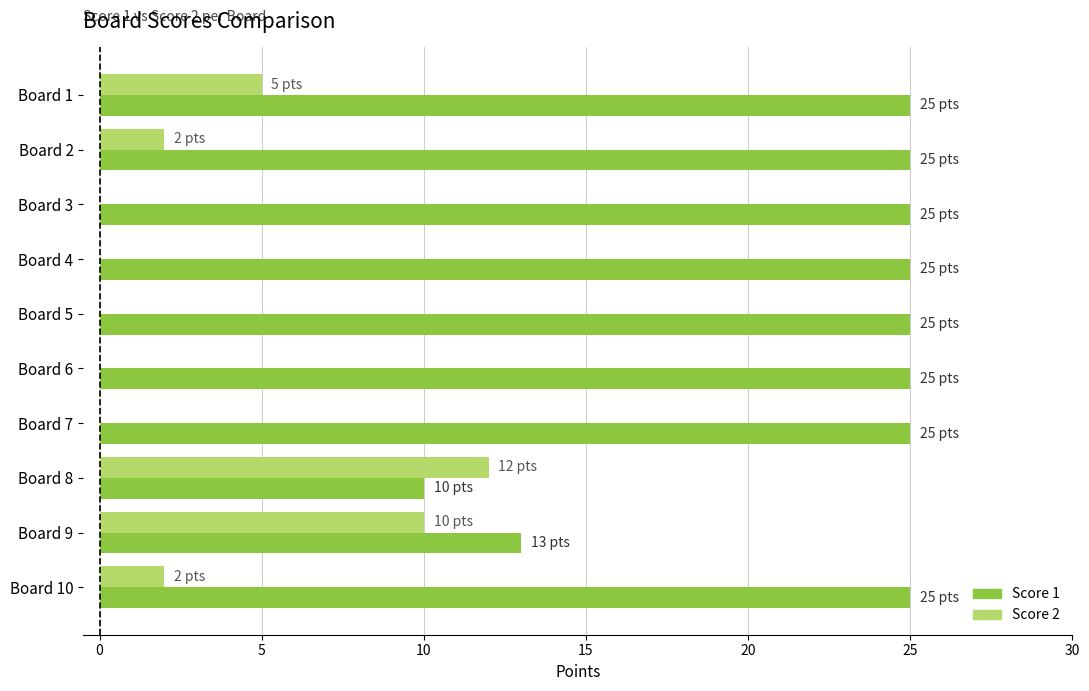

What is the sum of all Score 2 values?

31